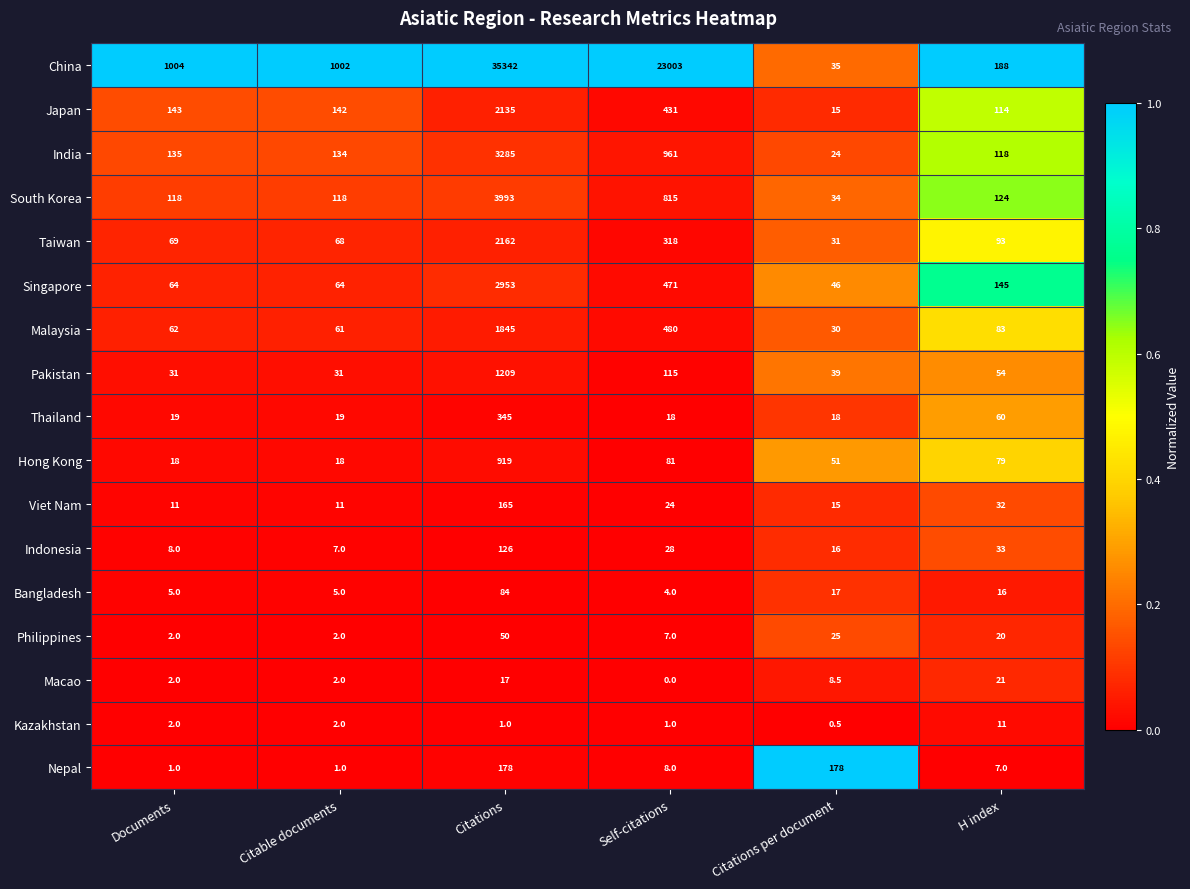

What is the difference between the Singapore values at Citations and Citable documents?

2889.0